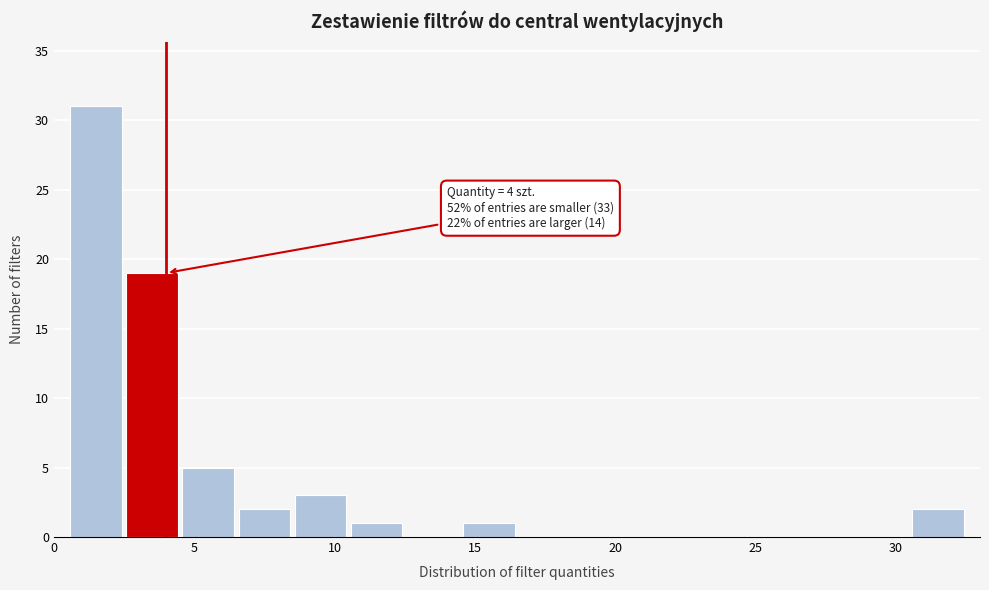

Which range on the x-axis has the tallest bar?

0.5 to 2.5